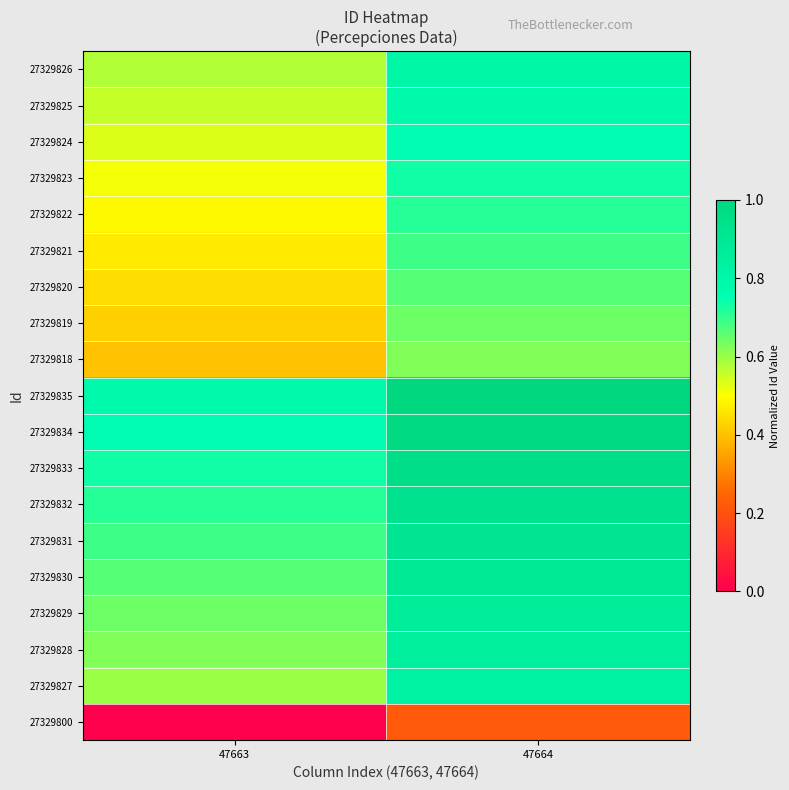

List the series in order of their peak value, highest first.

27329835, 27329834, 27329833, 27329832, 27329831, 27329830, 27329829, 27329828, 27329827, 27329826, 27329825, 27329824, 27329823, 27329822, 27329821, 27329820, 27329819, 27329818, 27329800